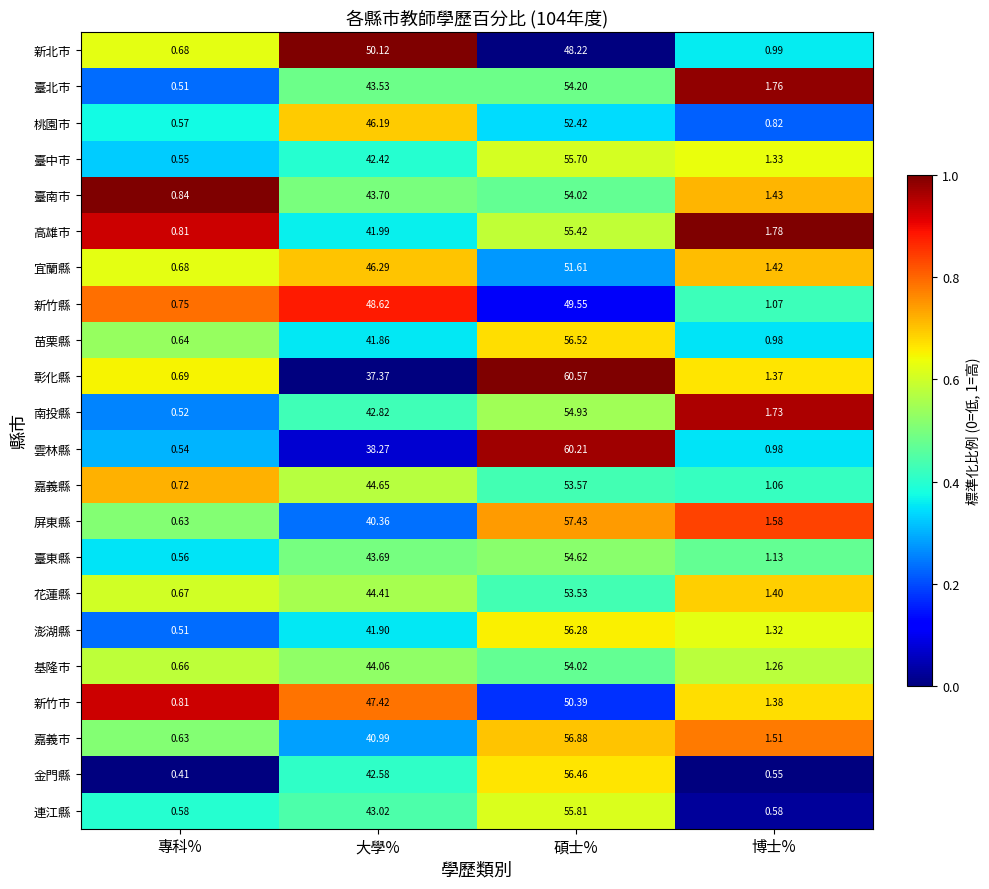

At which label does 金門縣 first exceed 42?

大學%